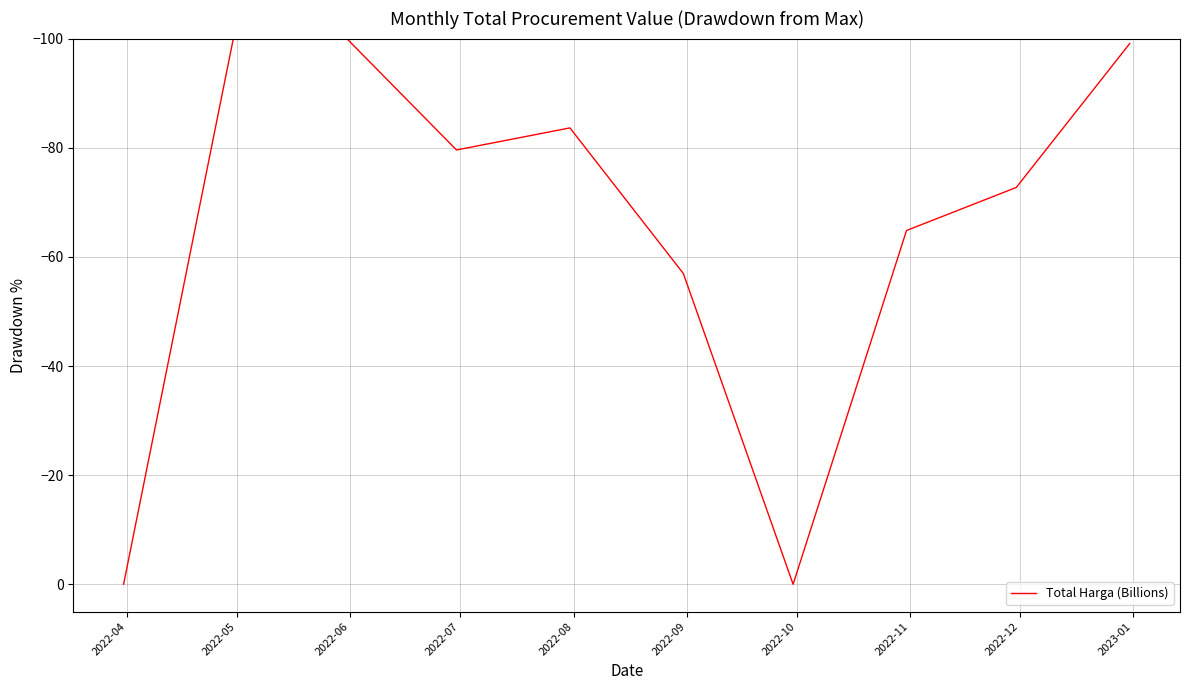

What is the average value?

-65.7